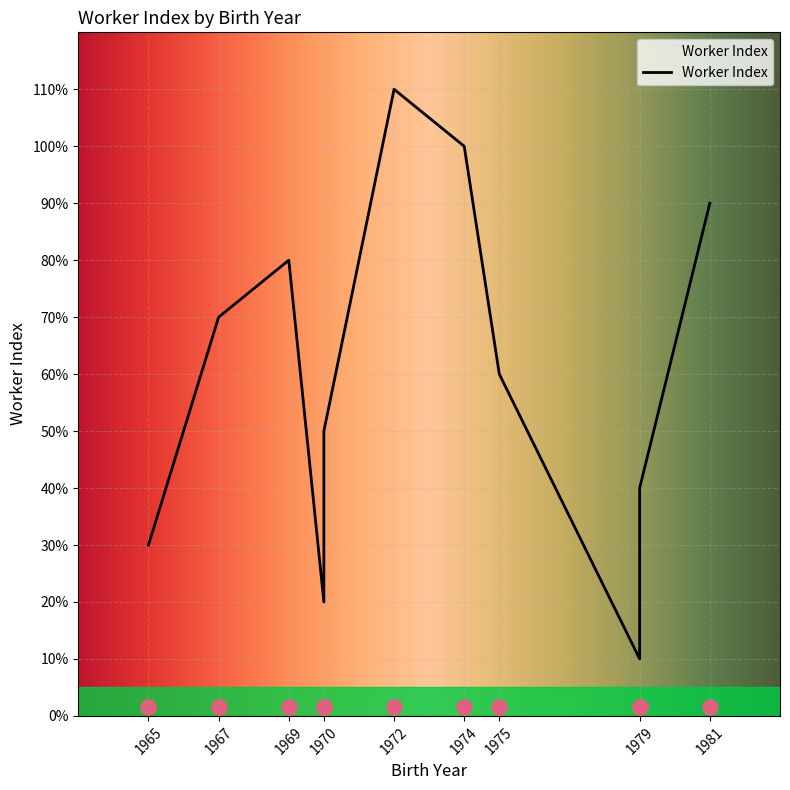

What is the ratio of the value at 1979 to the value at 1965?

1.3